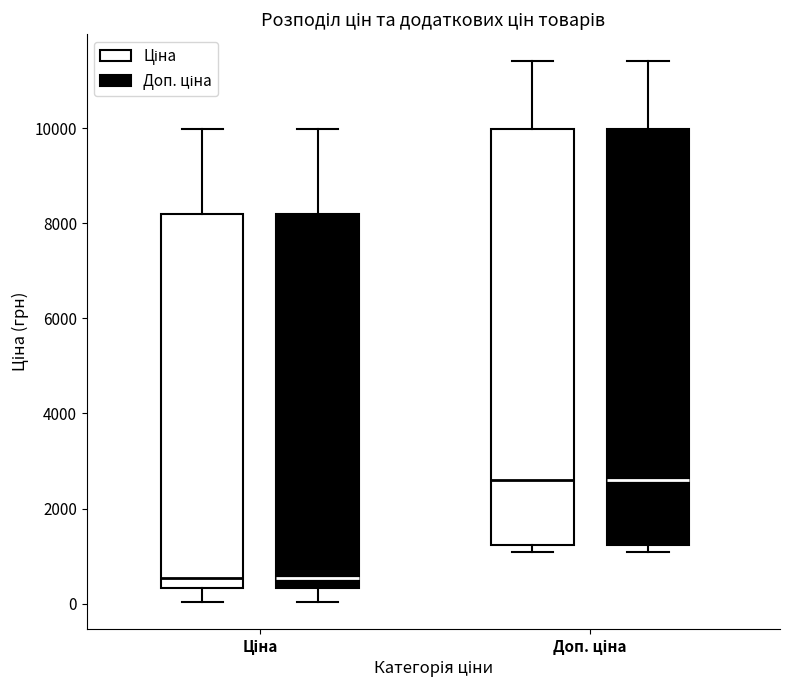

Reading left to right, transcribe this box plot: for each box, give where its median line is, the range the box spans, and where its two whiskers end, as read against the y-axis. The values are not printed on the chart, so give them approximately, as read against the axis.

Ціна (Ціна): median 600, box 400 to 8200, whiskers 0 to 10000
Ціна (Доп. ціна): median 600, box 400 to 8200, whiskers 0 to 10000
Доп. ціна (Ціна): median 2600, box 1200 to 10000, whiskers 1000 to 11400
Доп. ціна (Доп. ціна): median 2600, box 1200 to 10000, whiskers 1000 to 11400